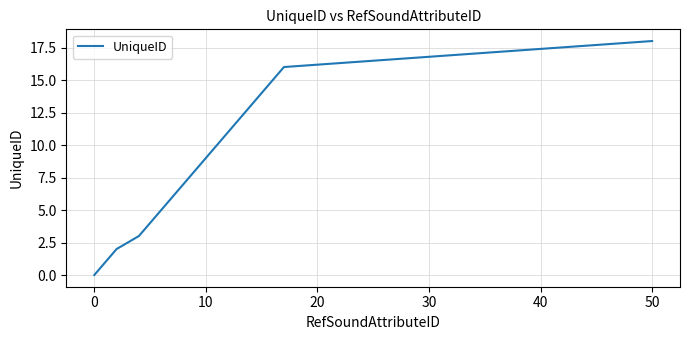

How many values are above zero?

17